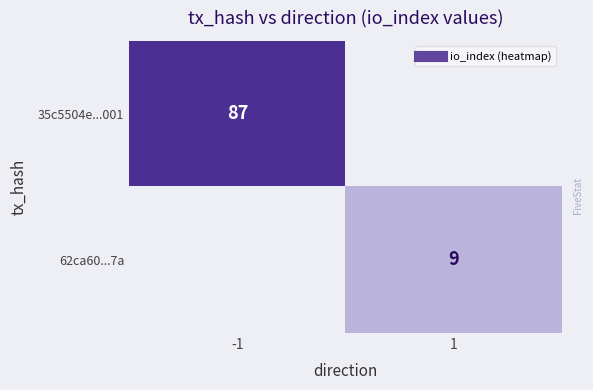

Rank the series at 1 from lowest to highest value.

35c5504e...001, 62ca60...7a